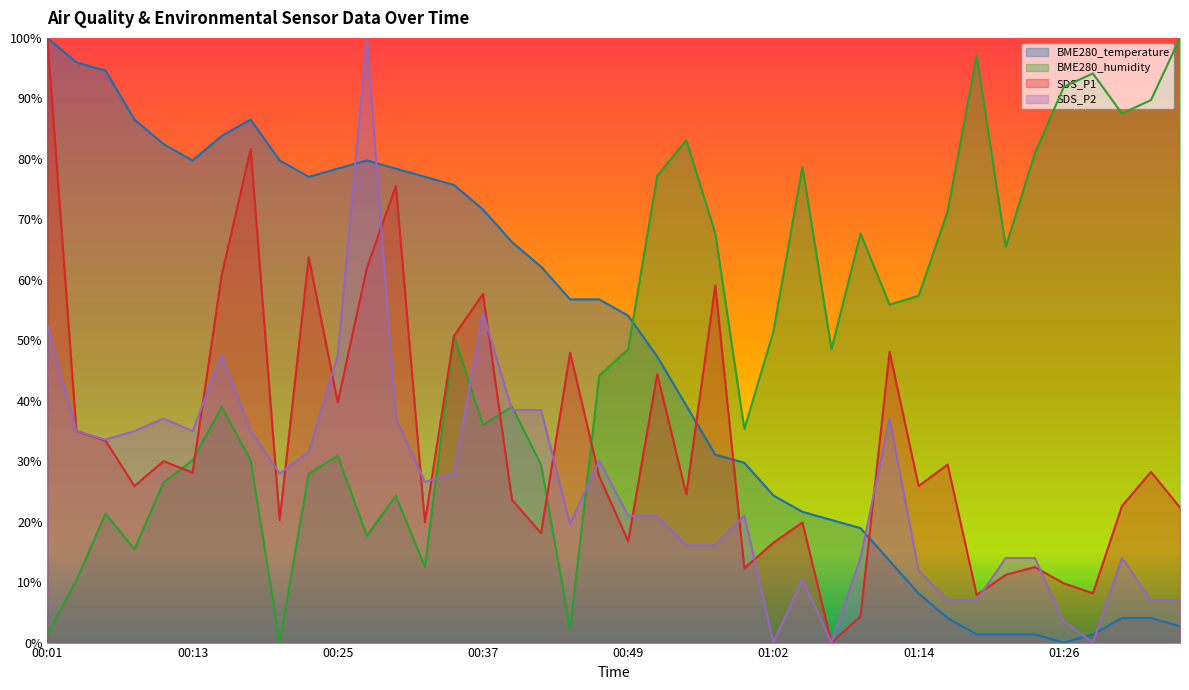

True or false: BME280_humidity has more than 1 interior local peaks.

True